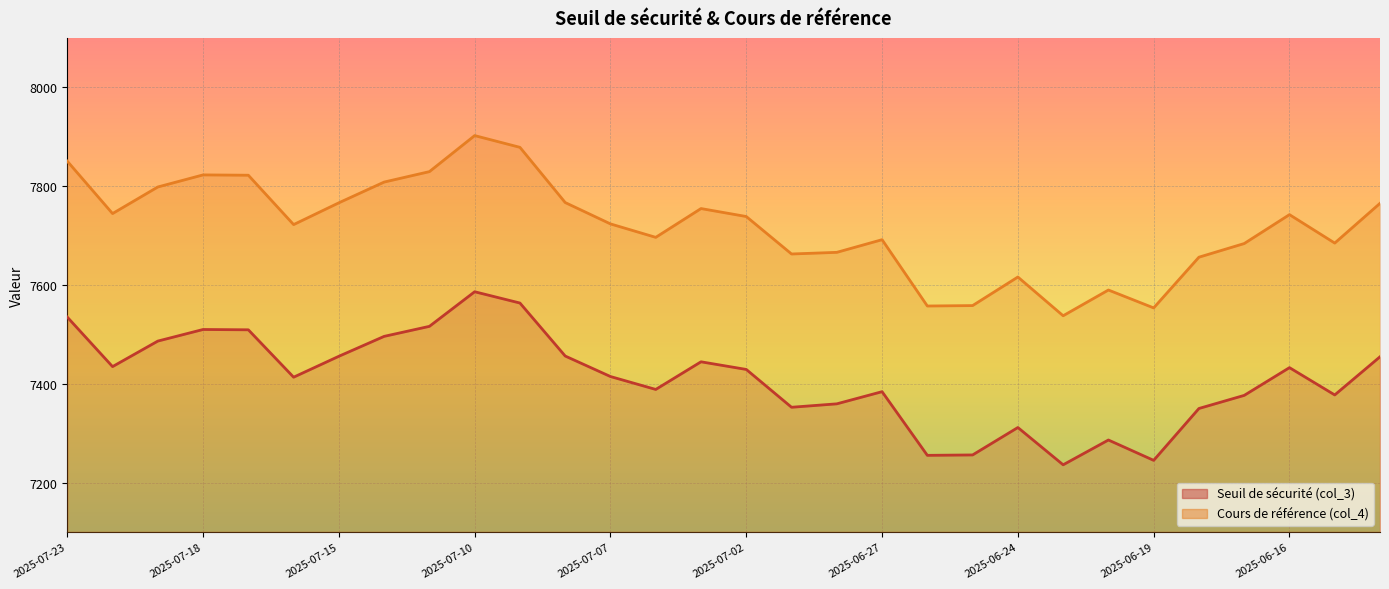

True or false: Cours de référence (col_4) and Seuil de sécurité (col_3) cross at least once.

False